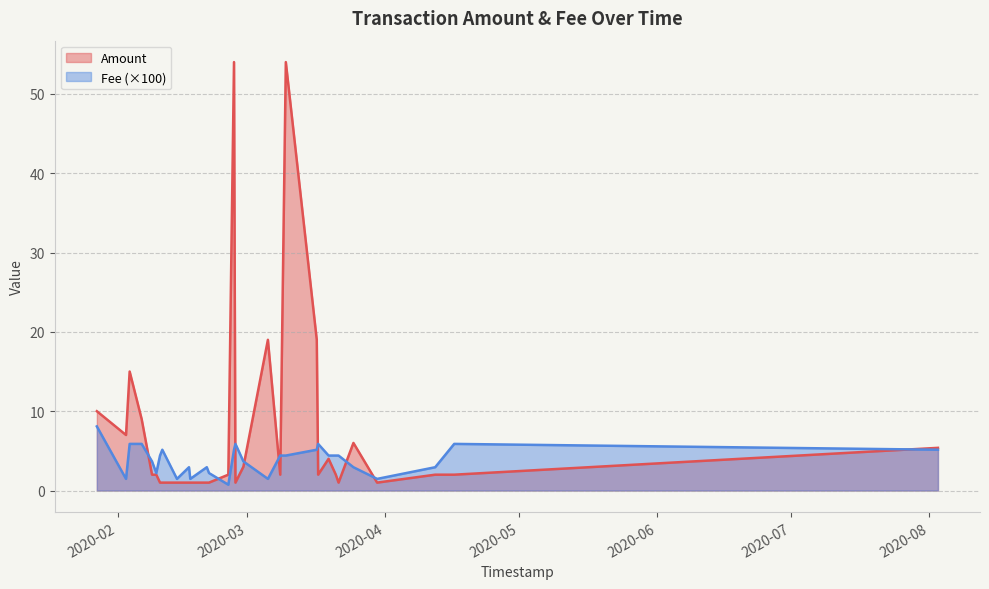

Is it true that Amount equals 54.0 at 15?

True